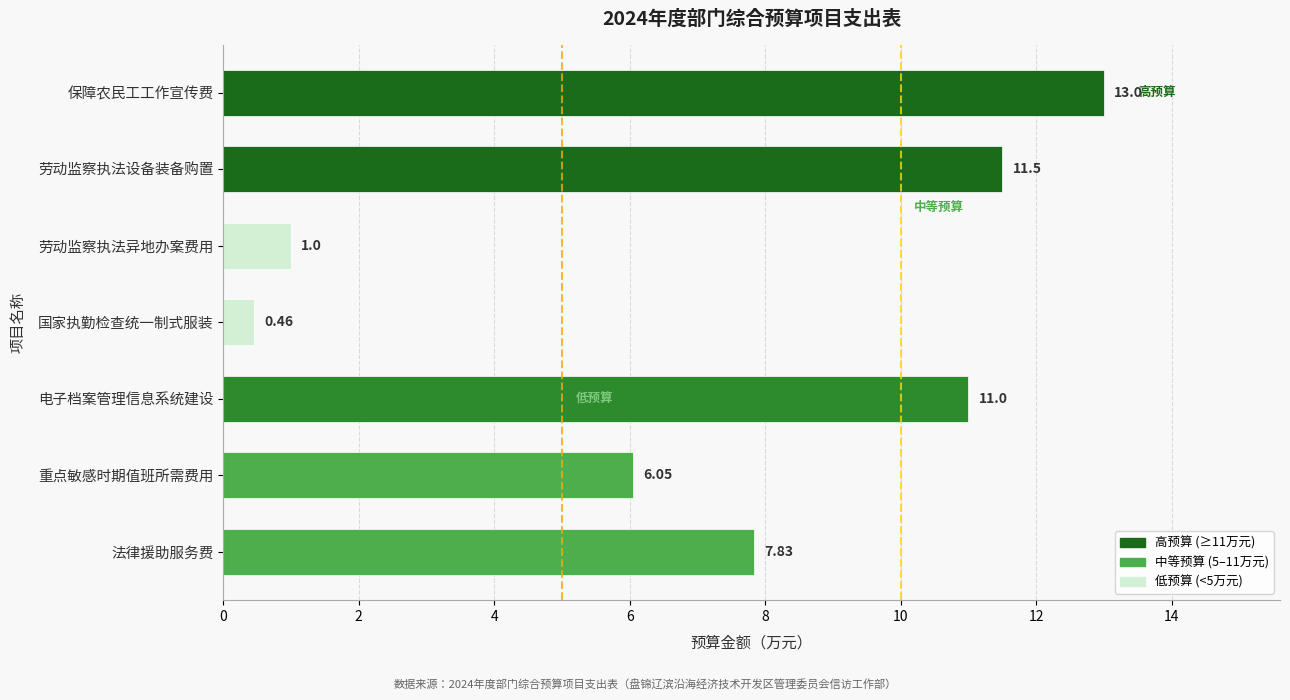

What is the change in value from 劳动监察执法异地办案费用 to 保障农民工工作宣传费?

+12.0